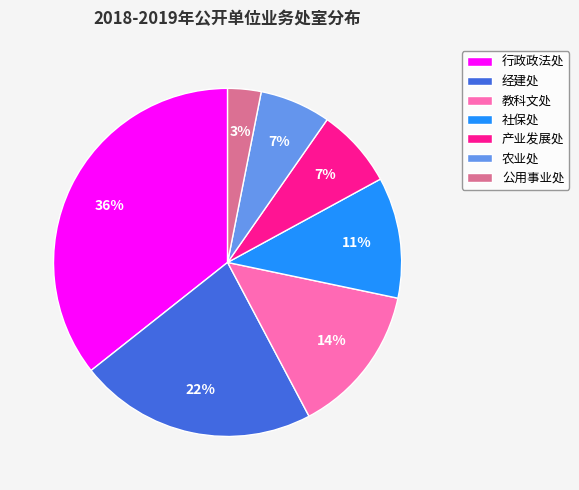

Is the sum of 社保处 and 公用事业处 greater than half?

No